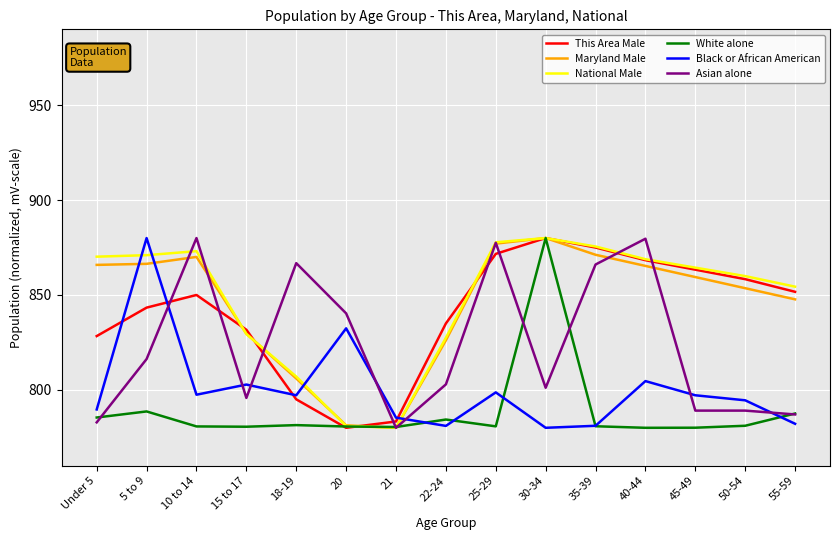

Is this an area chart (filled region under the line)?

No